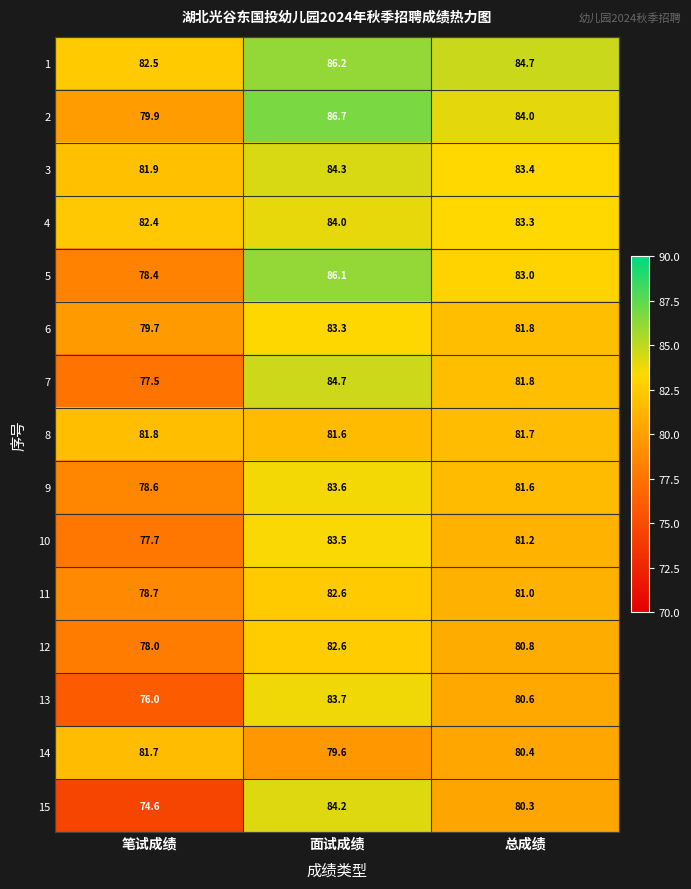

At 笔试成绩, list the series in order from smallest to largest.

15, 13, 7, 10, 12, 5, 9, 11, 6, 2, 14, 8, 3, 4, 1